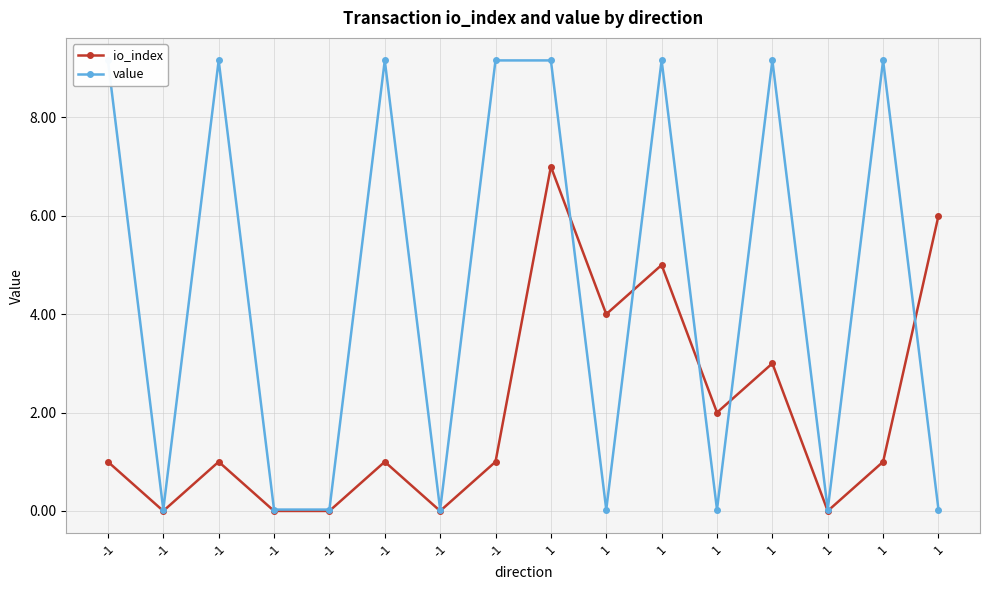

What are all the series names shown in the legend?

io_index, value